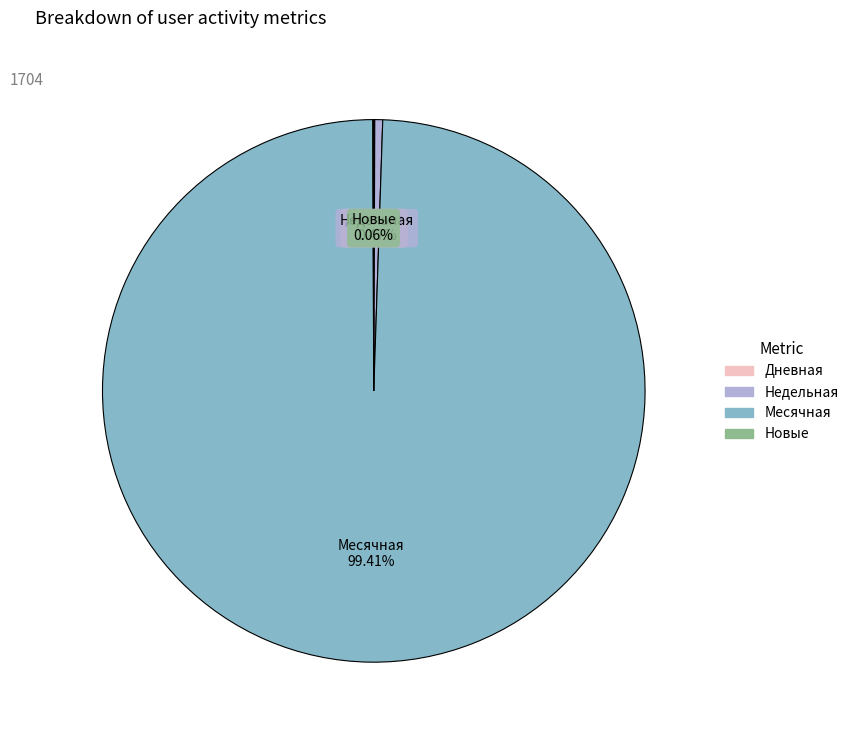

Is there a majority slice in this chart?

Yes